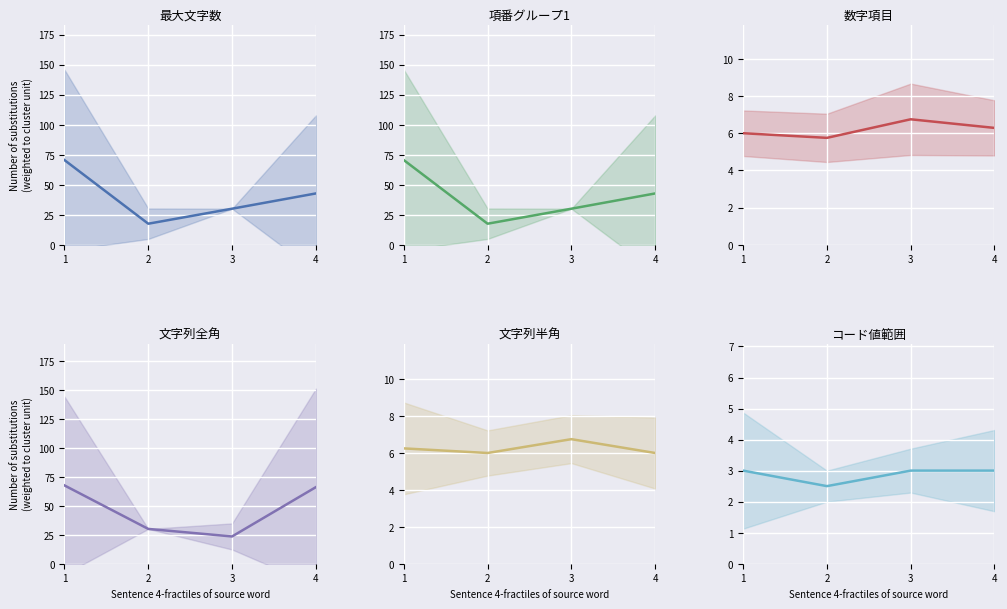

True or false: 文字列半角 and 数字項目 cross at least once.

False